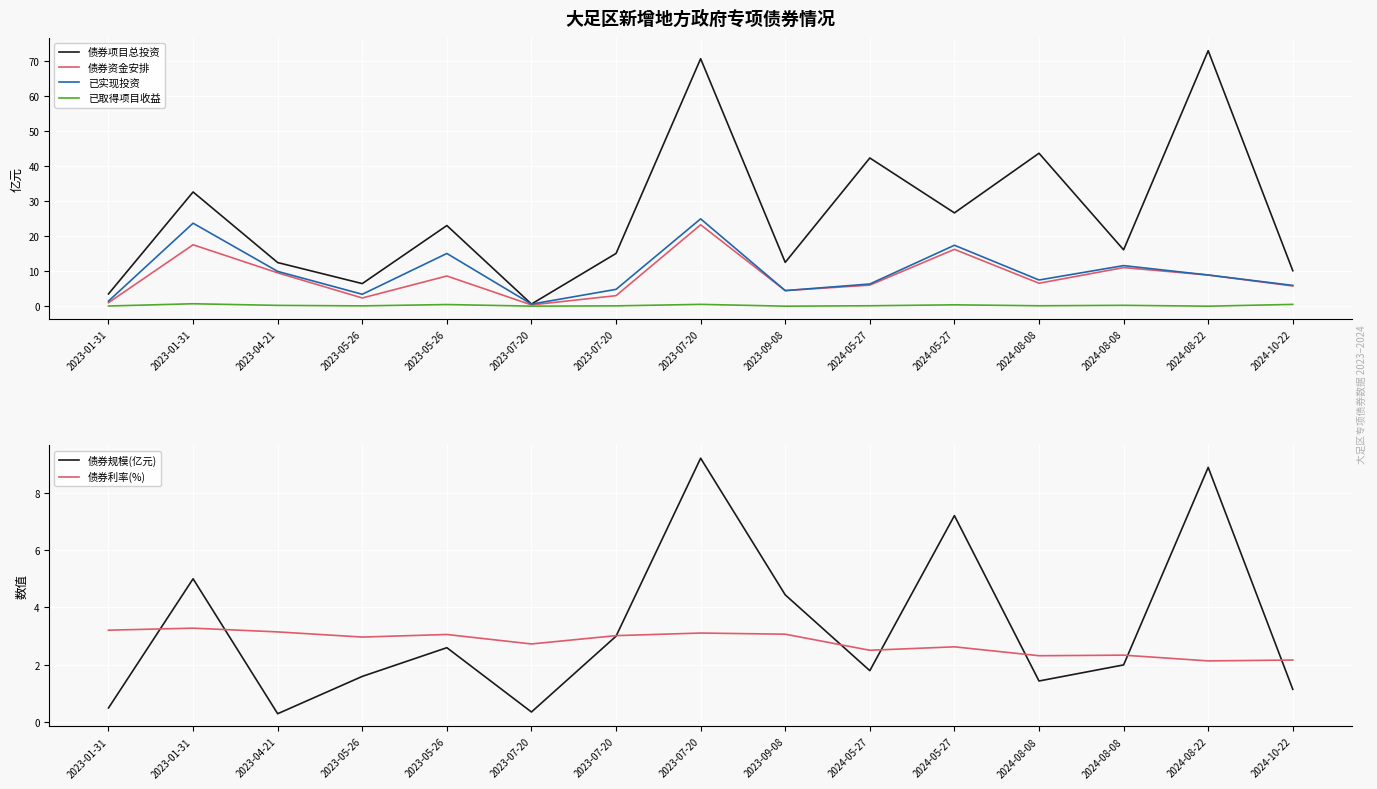

At which category does the chart reach its minimum across all series?

2023-09-08